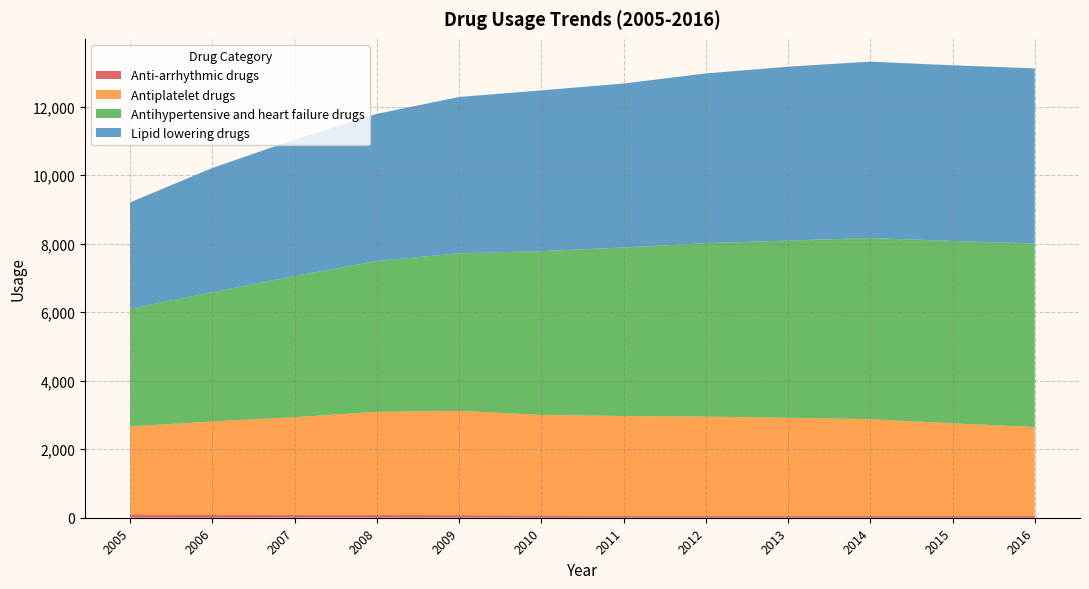

Reading left to right, transcribe all the data shown in this chart.

Anti-arrhythmic drugs: 2005=99.2	2006=93.9	2007=87.2	2008=81.1	2009=74.6	2010=68.3	2011=64.1	2012=62.1	2013=60.0	2014=60.0	2015=60.0	2016=59.2
Antiplatelet drugs: 2005=2563.2	2006=2716.4	2007=2846.2	2008=3010.9	2009=3045.4	2010=2933.2	2011=2904.8	2012=2889.6	2013=2859.0	2014=2816.0	2015=2696.0	2016=2587.2
Antihypertensive and heart failure drugs: 2005=3442.0	2006=3774.0	2007=4124.3	2008=4402.5	2009=4600.9	2010=4781.2	2011=4920.1	2012=5063.2	2013=5173.0	2014=5290.0	2015=5324.0	2016=5359.6
Lipid lowering drugs: 2005=3102.5	2006=3626.0	2007=3984.7	2008=4297.3	2009=4562.0	2010=4693.2	2011=4787.8	2012=4956.0	2013=5076.0	2014=5149.0	2015=5129.0	2016=5112.4